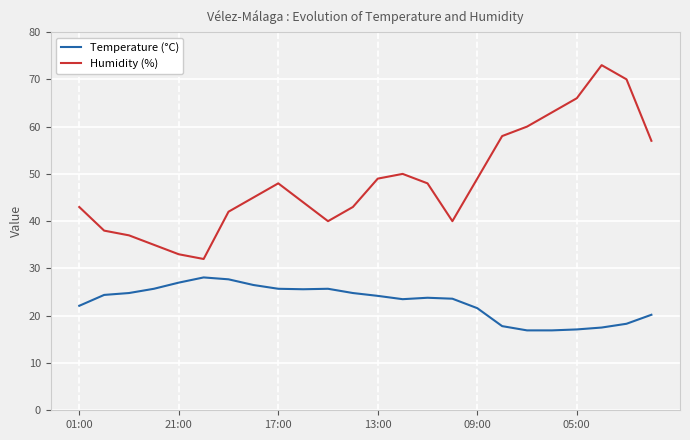

Which series has the largest total across all categories?

Humidity (%)